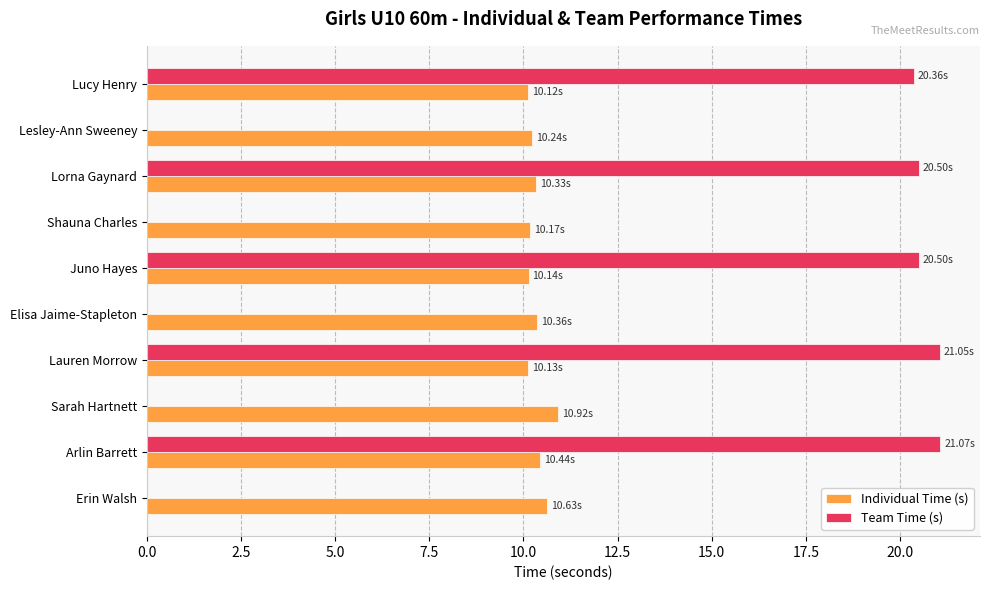

What is the average value of the Individual Time (s) series?

10.3